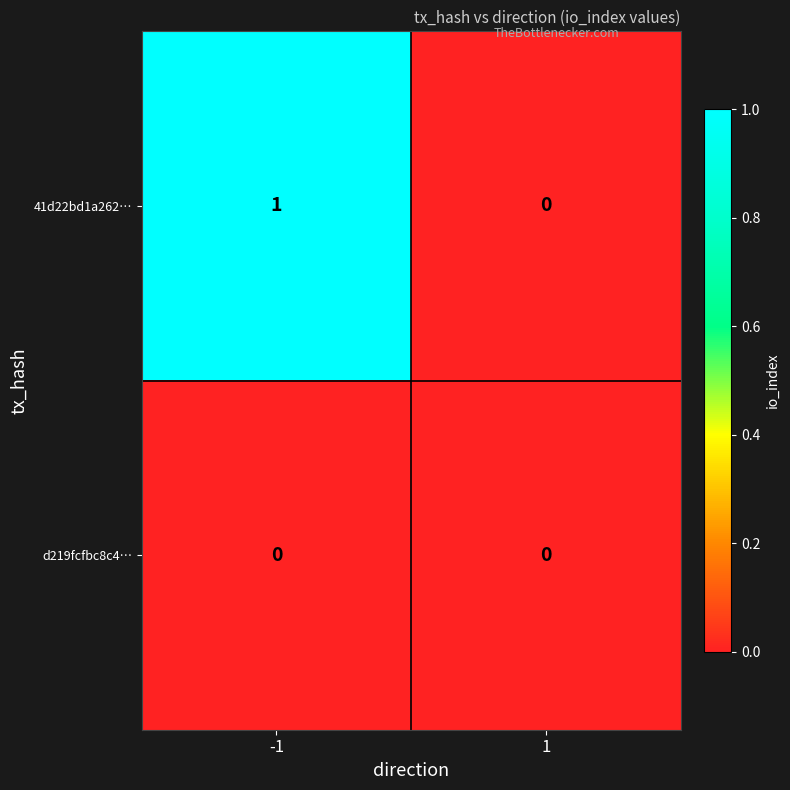

Which series has the largest range (max minus min)?

41d22bd1a262…